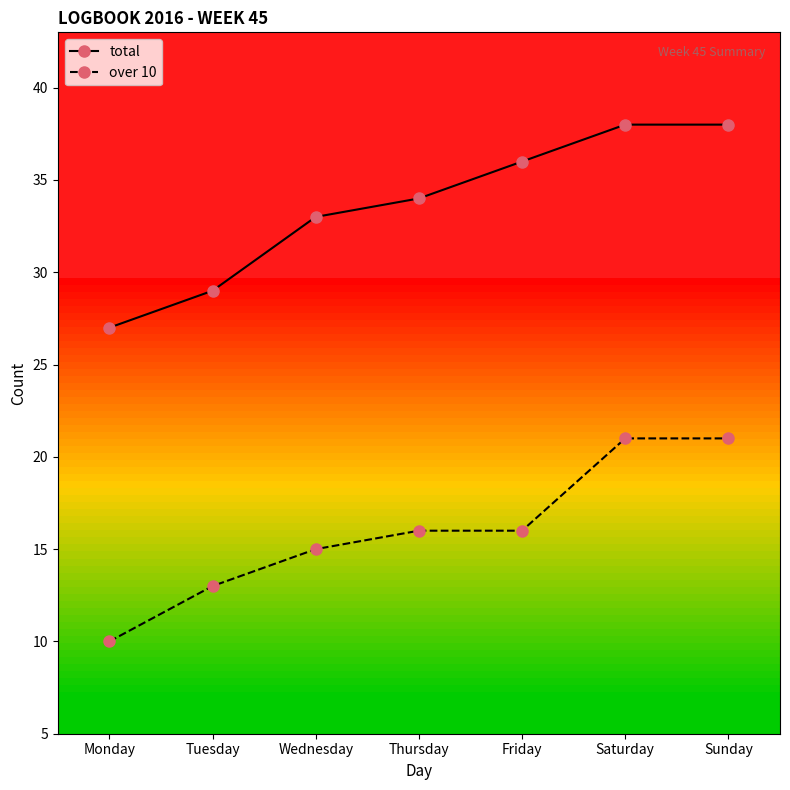

True or false: over 10 and total intersect in this chart.

False